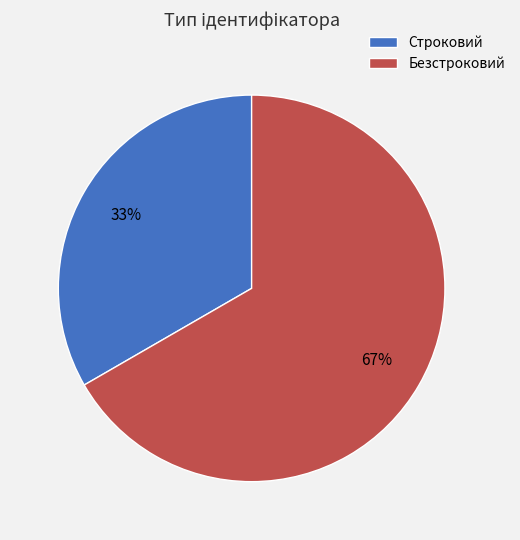

Is Безстроковий the majority of the pie?

Yes